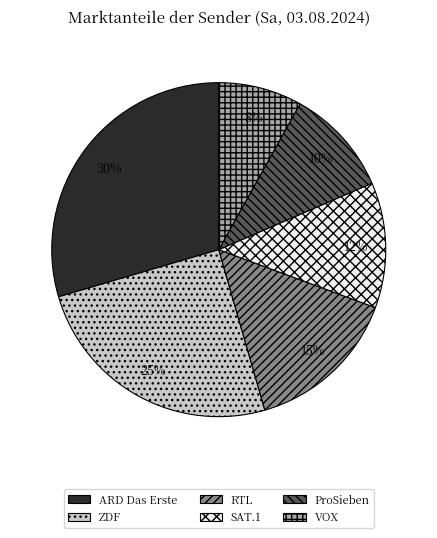

What is the ratio of the value at SAT.1 to the value at ARD Das Erste?

0.4